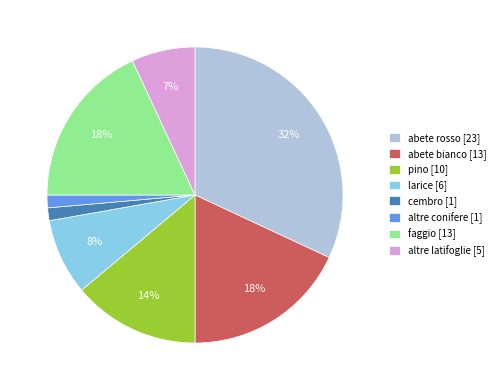

Is it true that faggio is 13% of the pie?

False